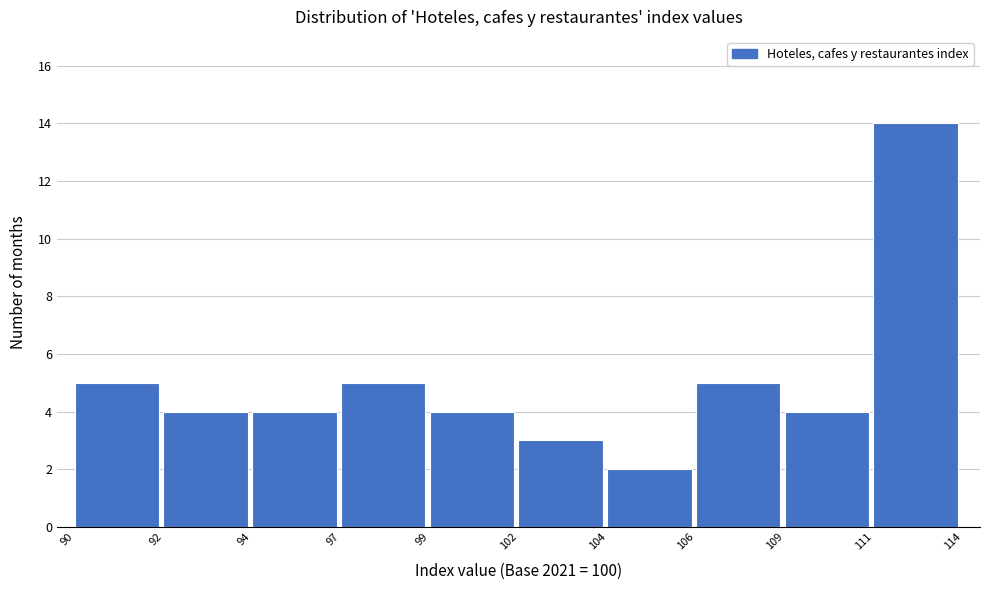

Reading right to left, list all the values displayed in this chart.

111=14	109=4	106=5	104=2	102=3	99=4	97=5	94=4	92=4	90=5